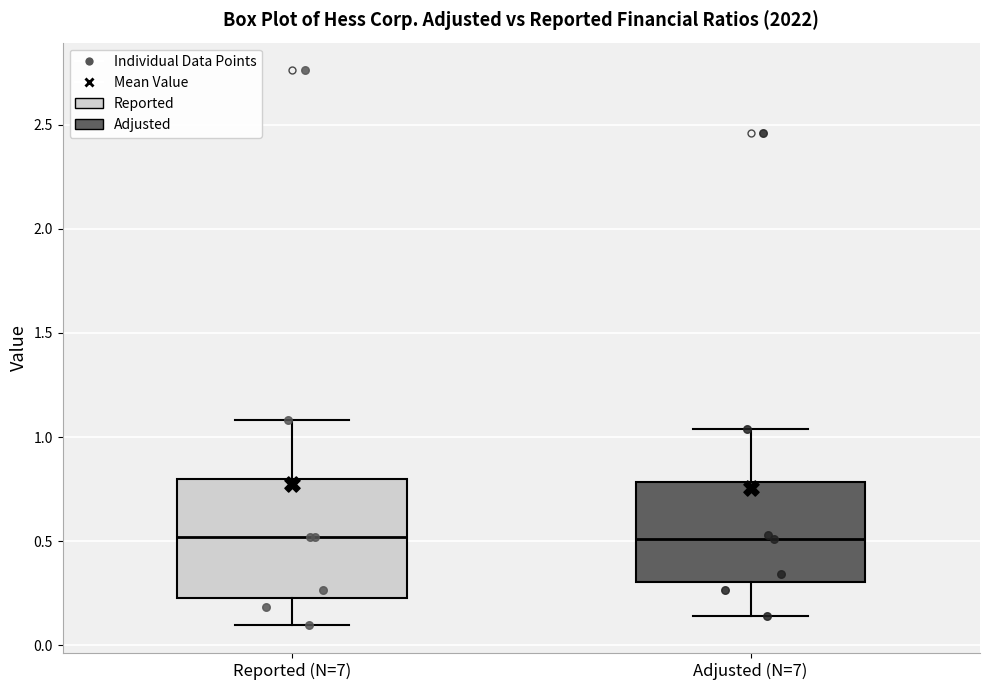

Reading left to right, transcribe this box plot: for each box, give where its median line is, the range the box spans, and where its two whiskers end, as read against the y-axis. The values are not printed on the chart, so give them approximately, as read against the axis.

Reported (N=7): median 0.50, box 0.25 to 0.80, whiskers 0.10 to 1.10
Adjusted (N=7): median 0.50, box 0.30 to 0.80, whiskers 0.15 to 1.05